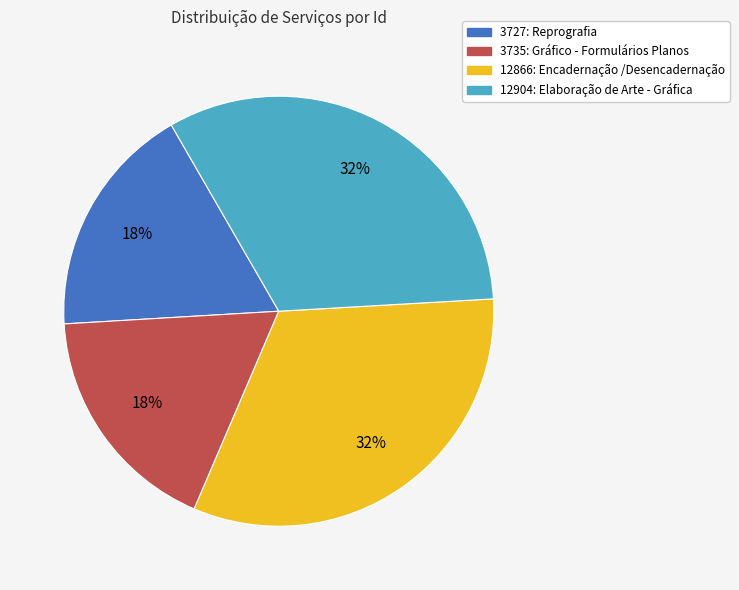

Do 3727: Reprografia and 3735: Gráfico - Formulários Planos together represent more than half of the pie?

No